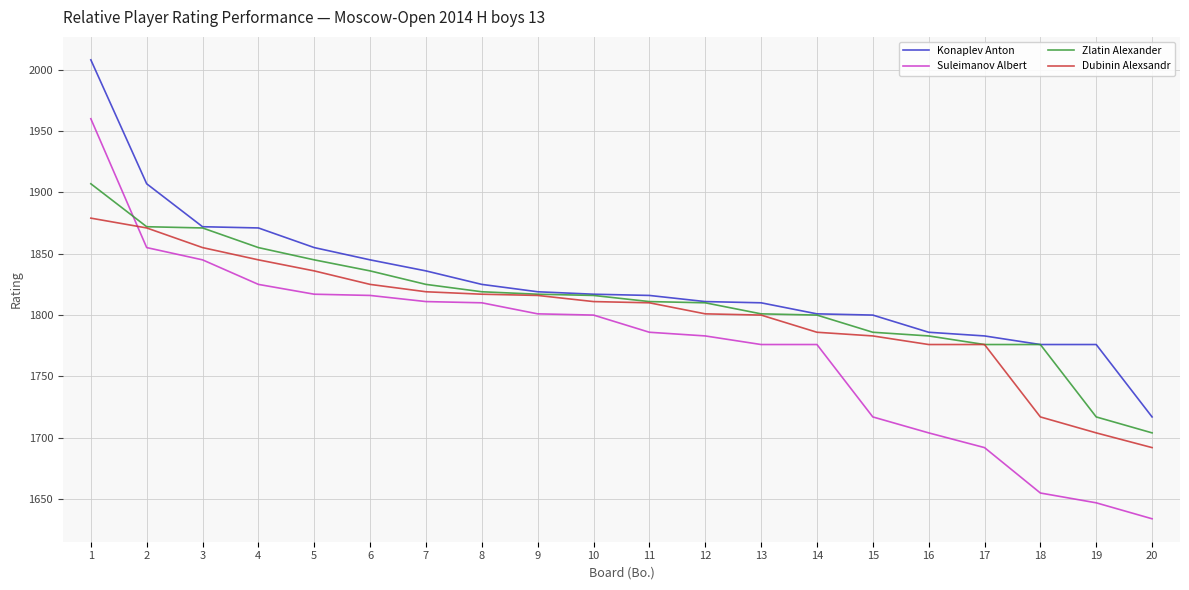

What is the lowest value of the Suleimanov Albert series?

1634